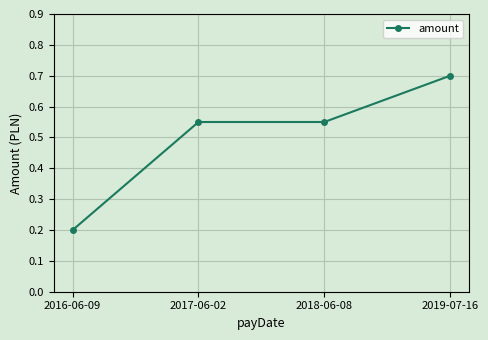

What is the average value?

0.5